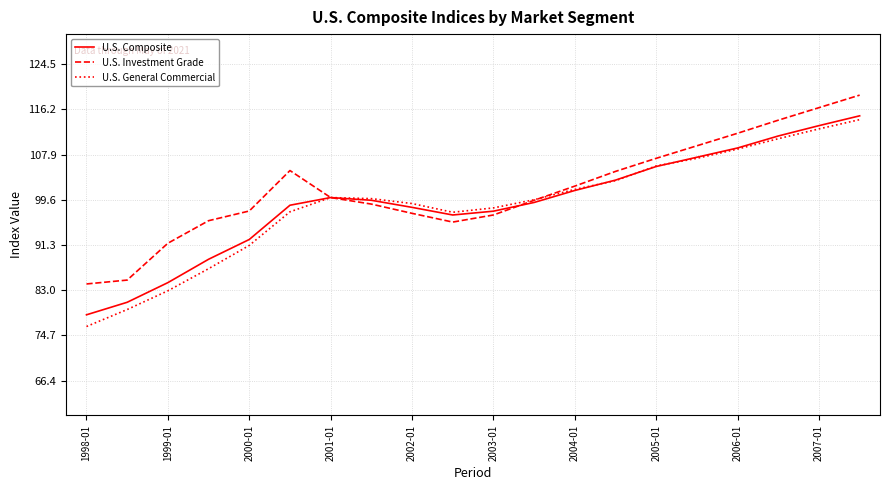

What is the highest value of the U.S. Investment Grade series?

118.8